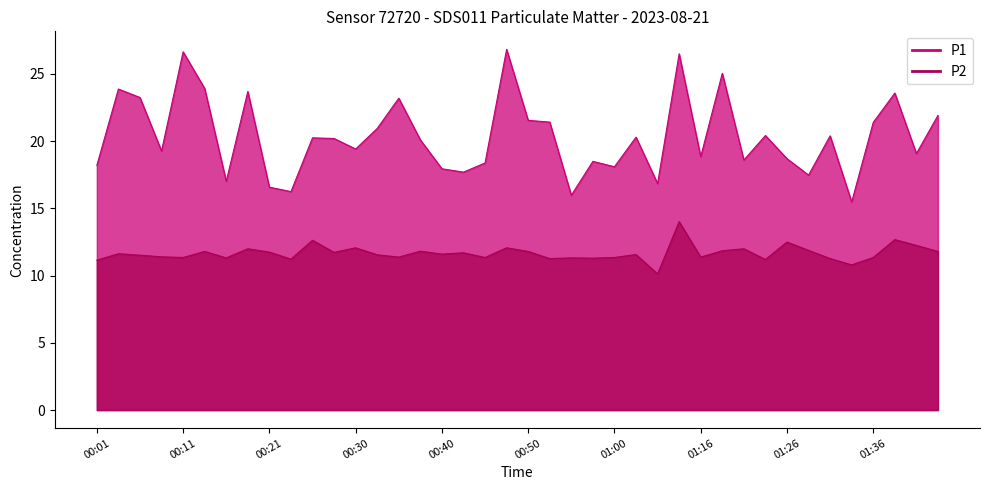

Reading left to right, list all the values displayed in this chart.

P1: 18.2	23.9	23.2	19.3	26.6	23.9	17.0	23.7	16.6	16.2	20.2	20.2	19.4	20.9	23.2	20.1	17.9	17.7	18.4	26.8	21.6	21.4	16.0	18.5	18.1	20.3	16.9	26.5	18.9	25.1	18.6	20.4	18.7	17.5	20.4	15.5	21.4	23.6	19.1	21.9
P2: 11.2	11.6	11.5	11.4	11.3	11.8	11.3	12.0	11.8	11.2	12.6	11.7	12.1	11.6	11.4	11.8	11.6	11.7	11.3	12.1	11.8	11.3	11.3	11.3	11.3	11.6	10.1	14.0	11.4	11.8	12.0	11.2	12.5	11.9	11.3	10.8	11.3	12.7	12.2	11.8